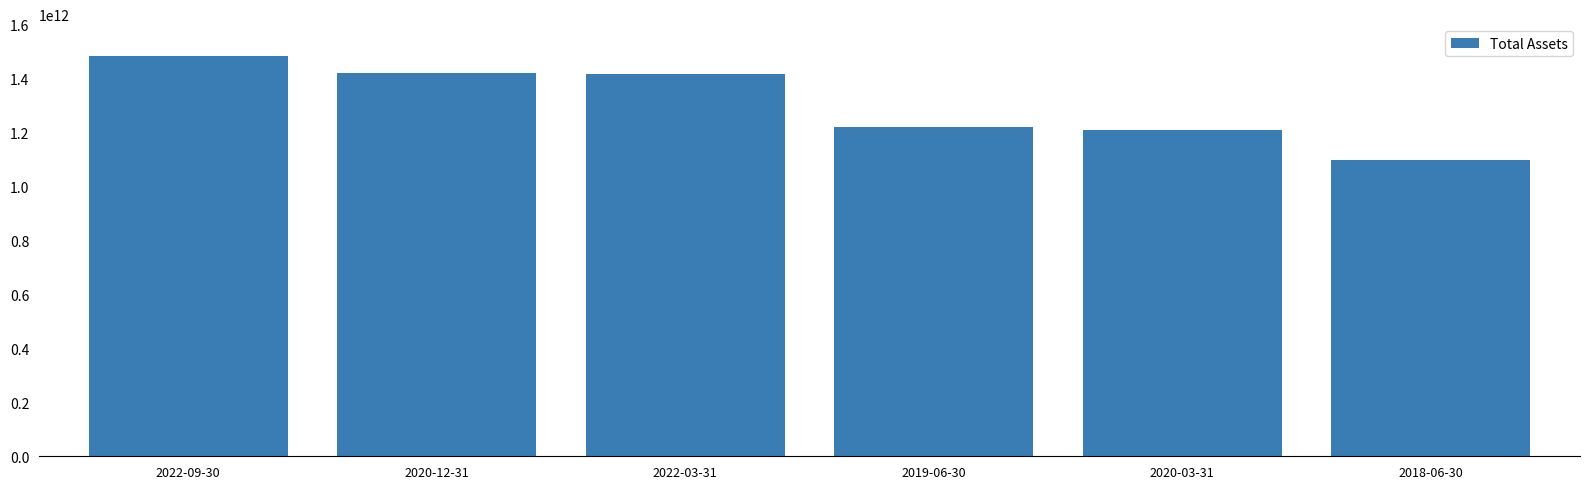

How many values are below 1415140000000?

3